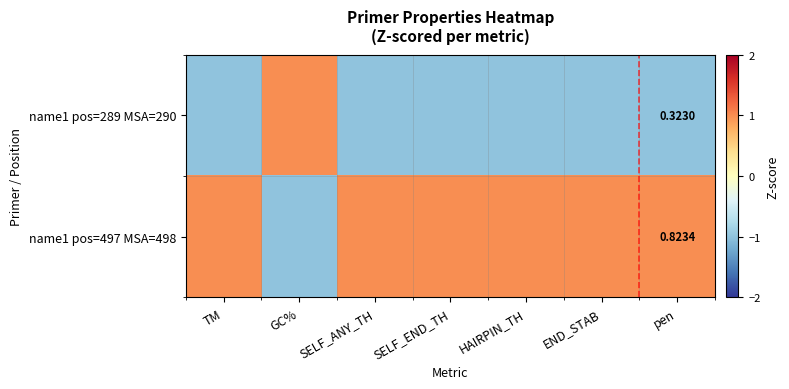

How many positive values does the name1 pos=497 MSA=498 series have?

6